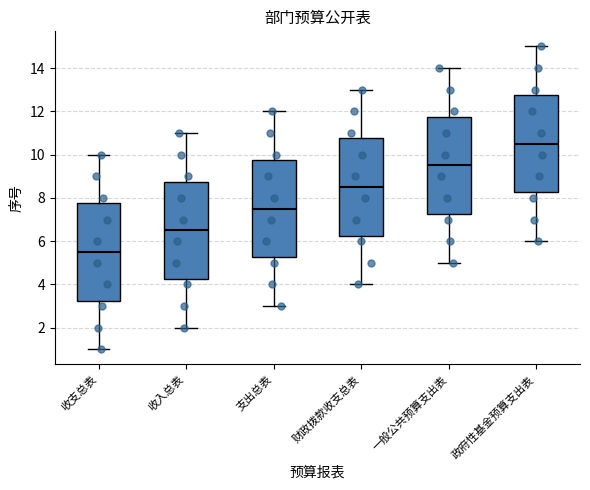

Which box's median line is the lowest?

收支总表